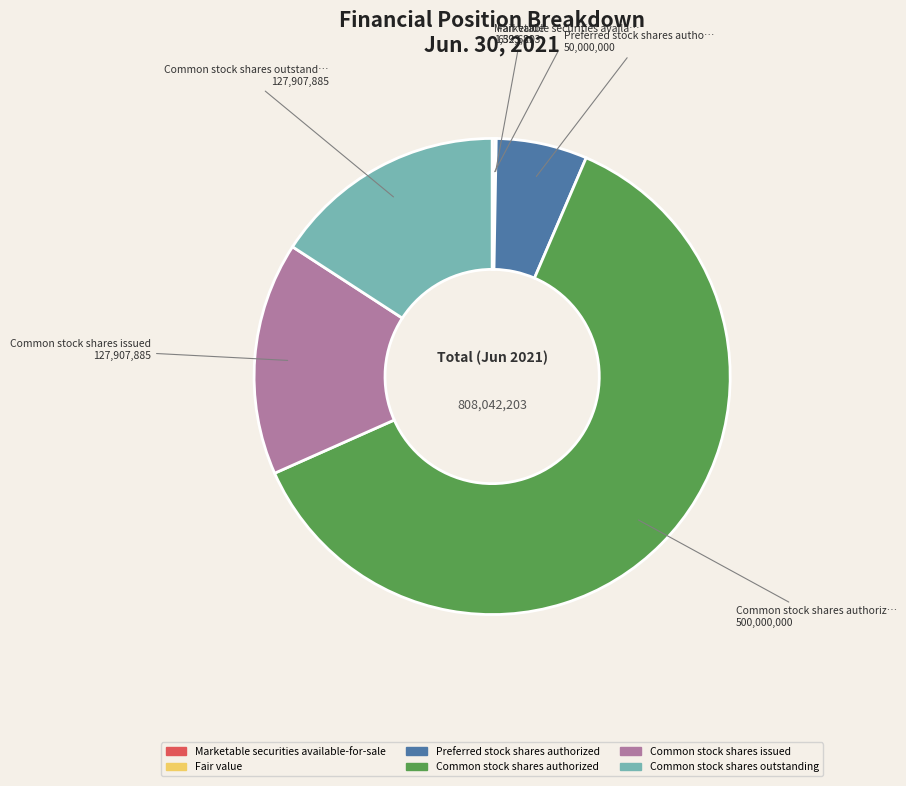

True or false: Common stock shares authorized accounts for 62% of the total.

True